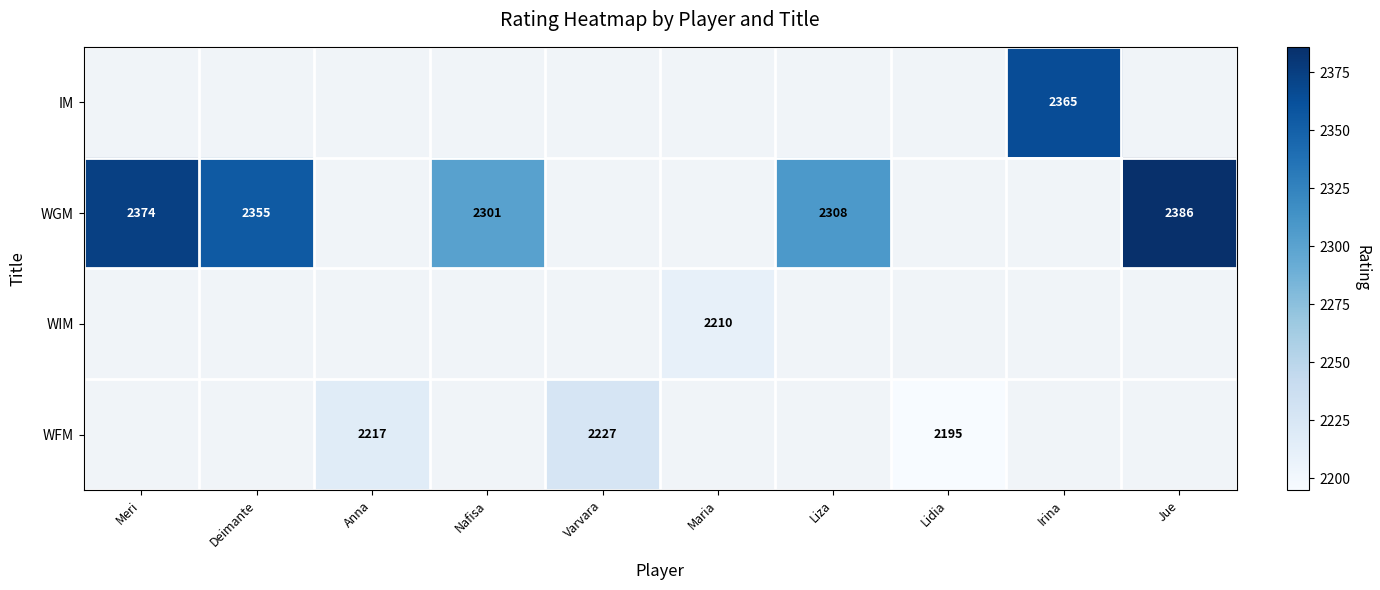

How many values in WGM are above zero?

5